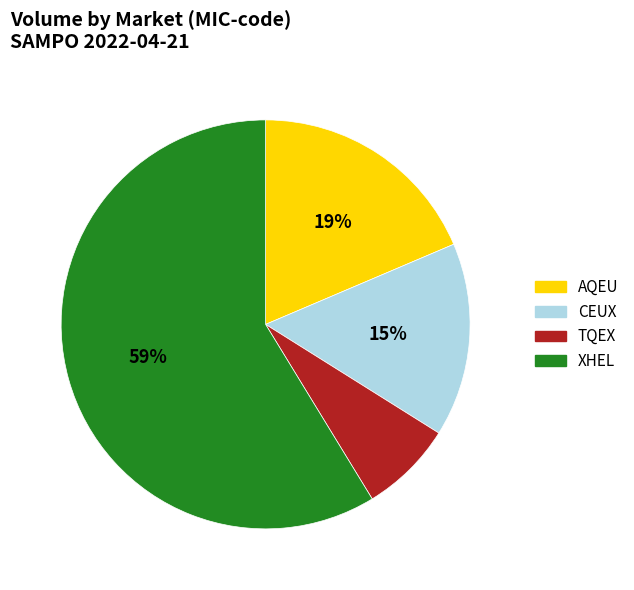

Rank the categories by value from highest to lowest.

XHEL, AQEU, CEUX, TQEX